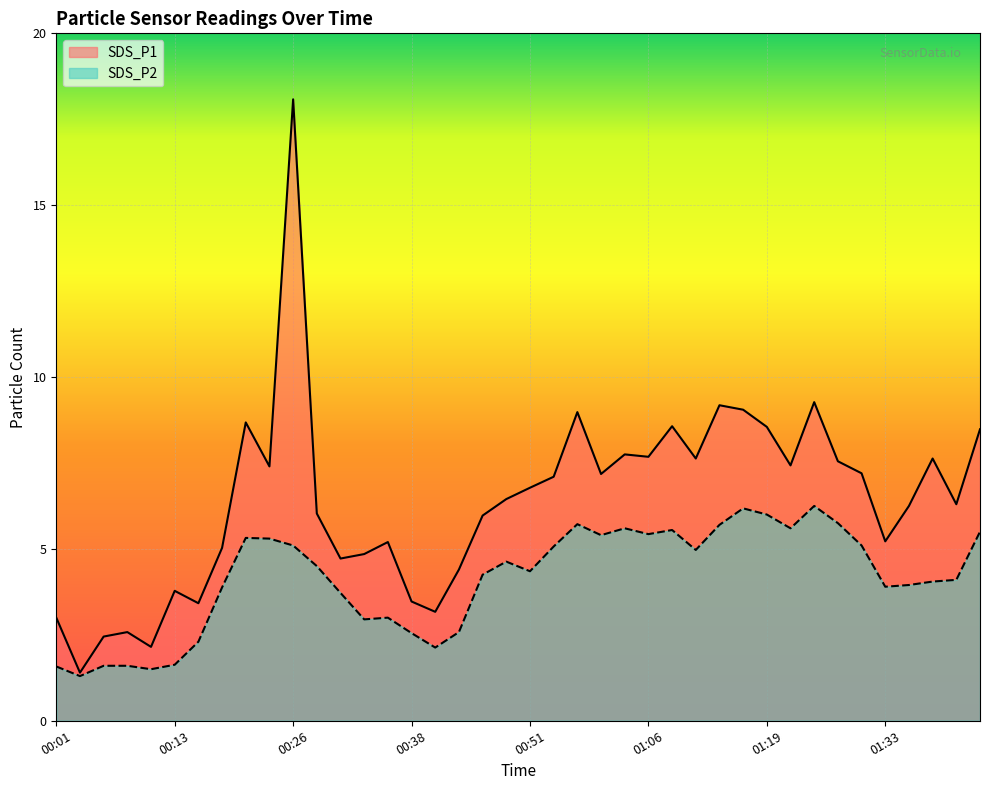

The value of SDS_P2 at 00:23 is 8.5. True or false?

False